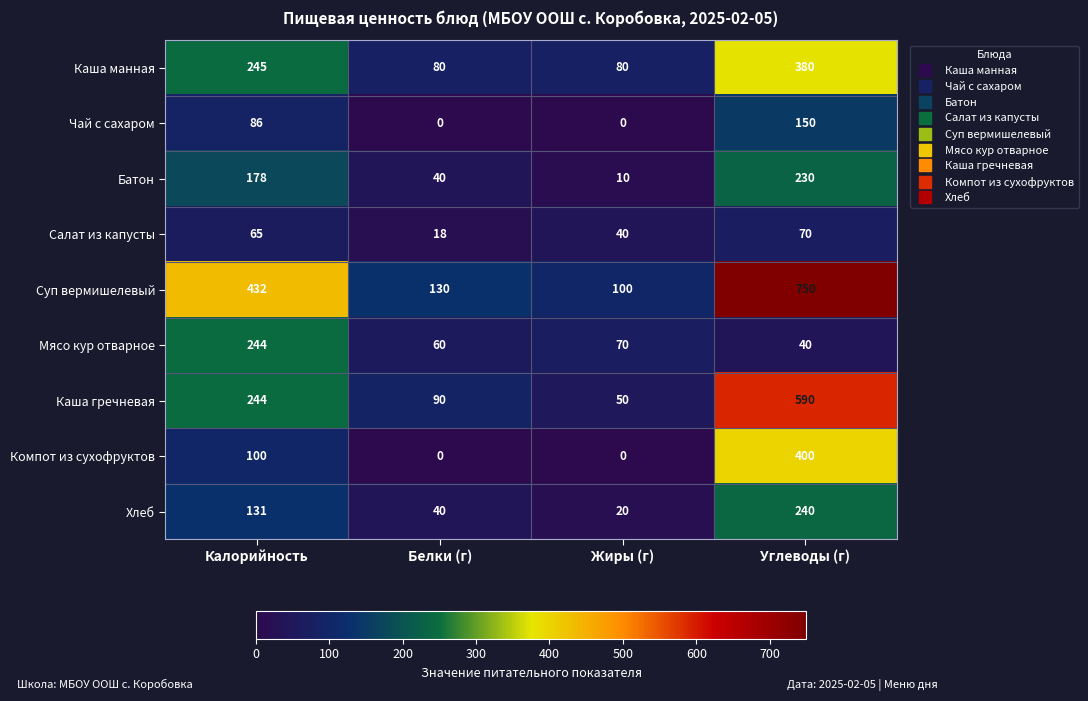

Which series has the largest total across all categories?

Суп вермишелевый